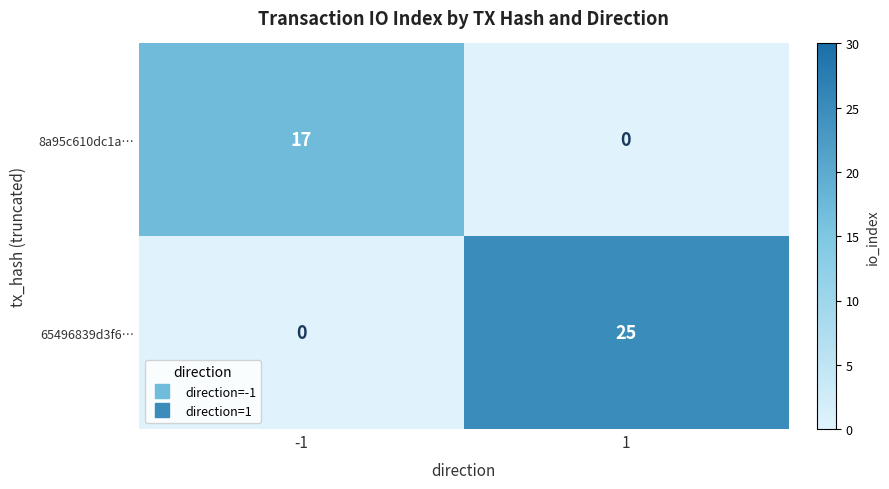

The value of 8a95c610dc1a… at -1 is 17. True or false?

True